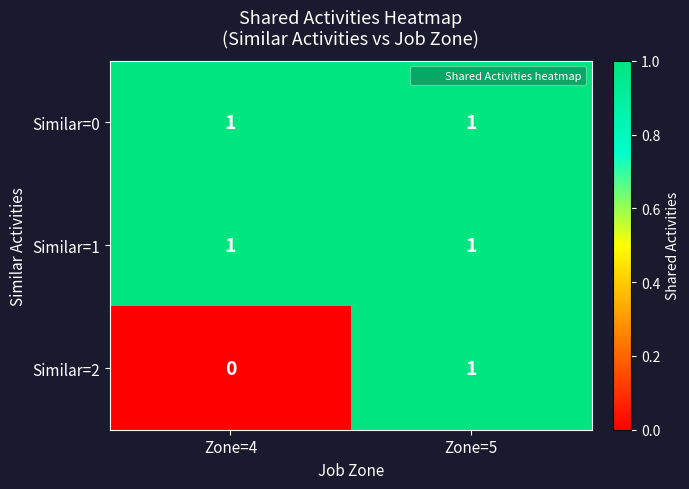

True or false: Similar=0 has a value of 1 at Zone=5.

True